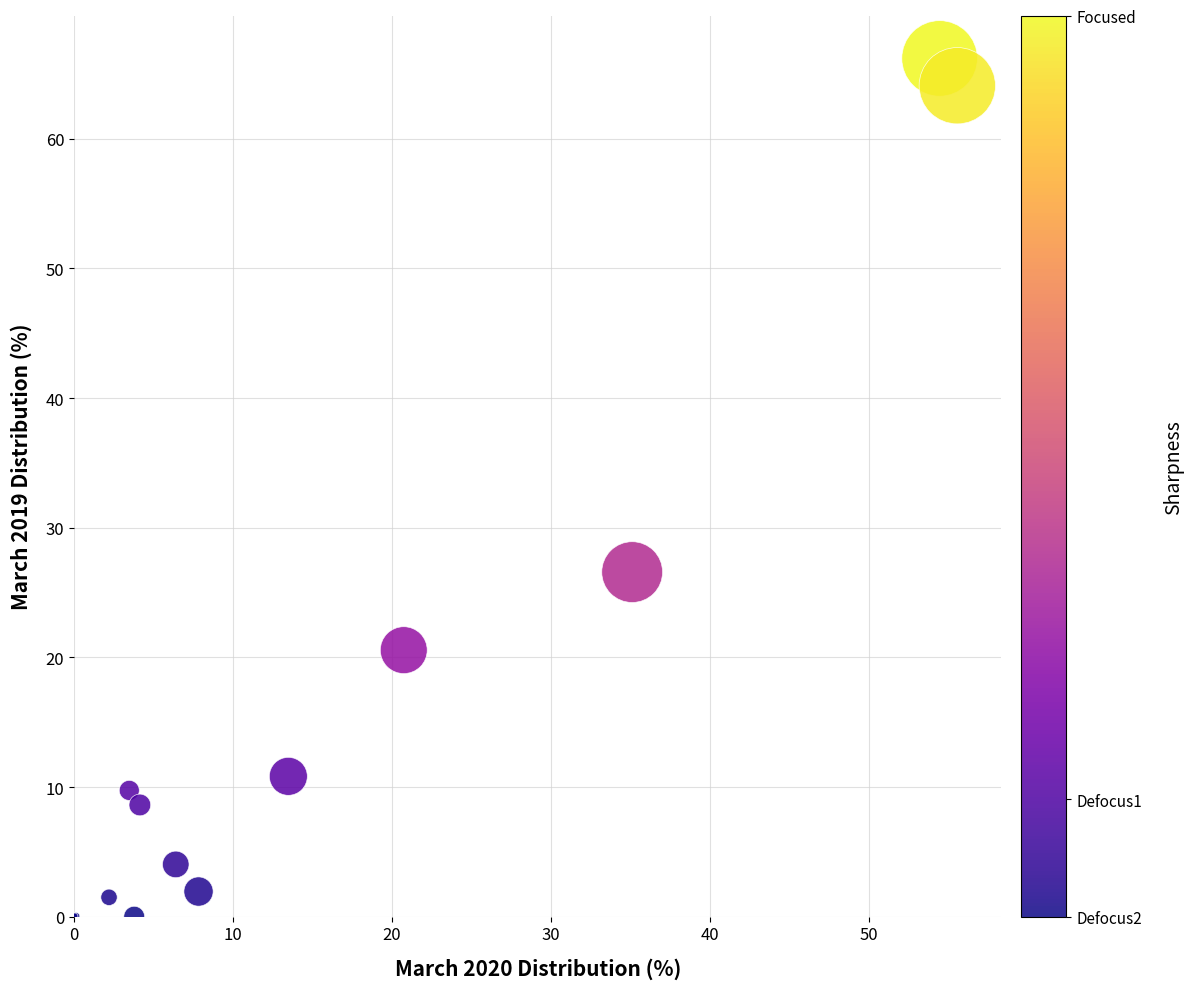

What Y value in the scatter plot is closest to 33?

26.6